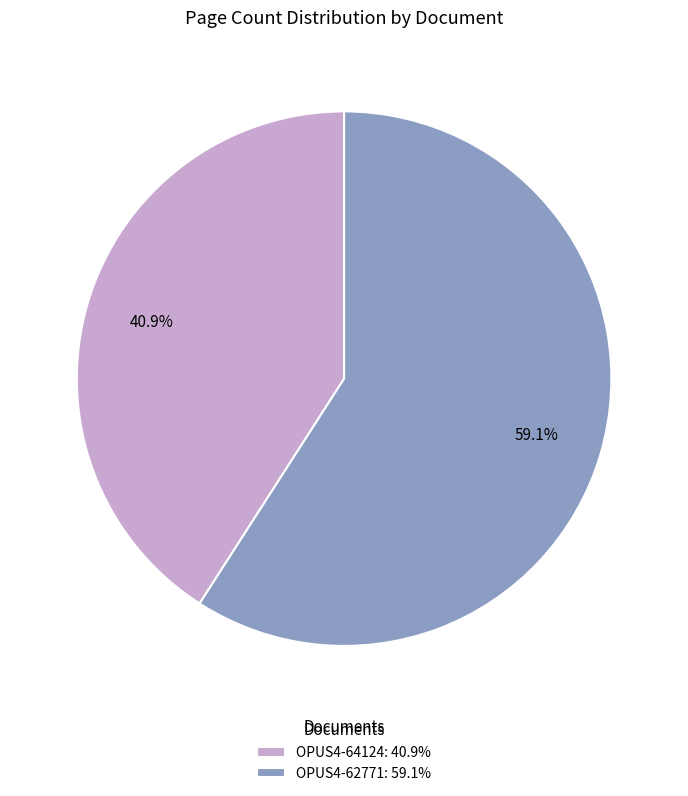

What is the smallest slice in the pie chart?

OPUS4-64124